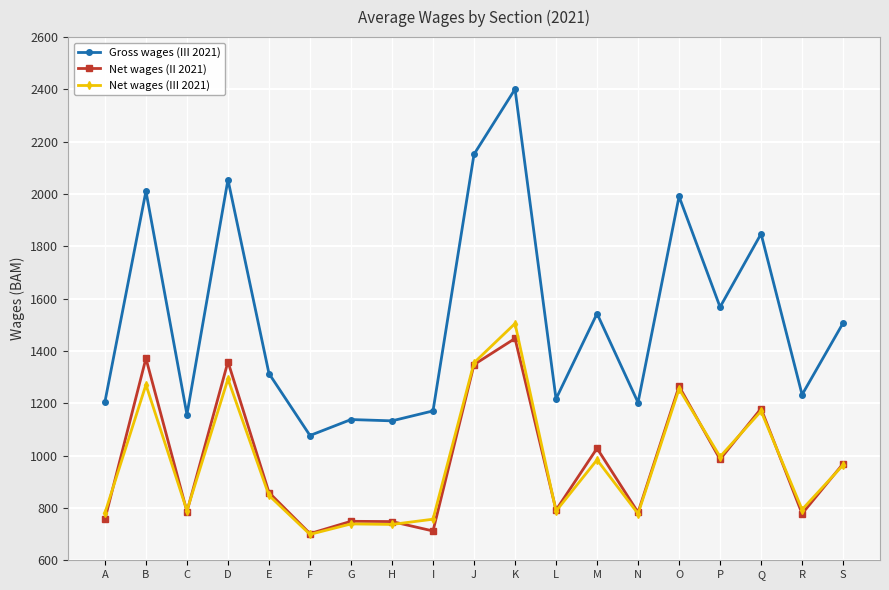

At which label is Net wages (III 2021) closest to 1102?

Q